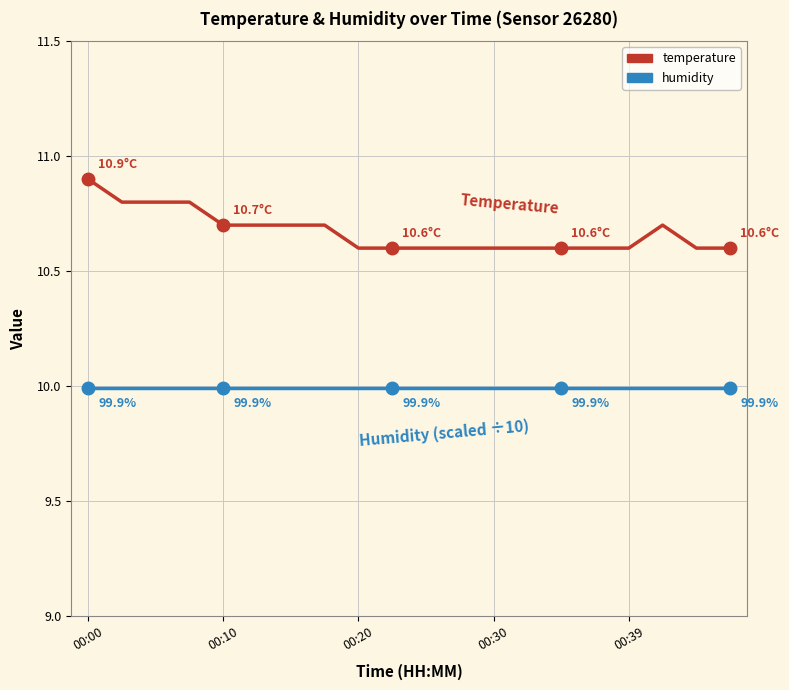

Rank the series by their average value, from lowest to highest.

humidity, temperature